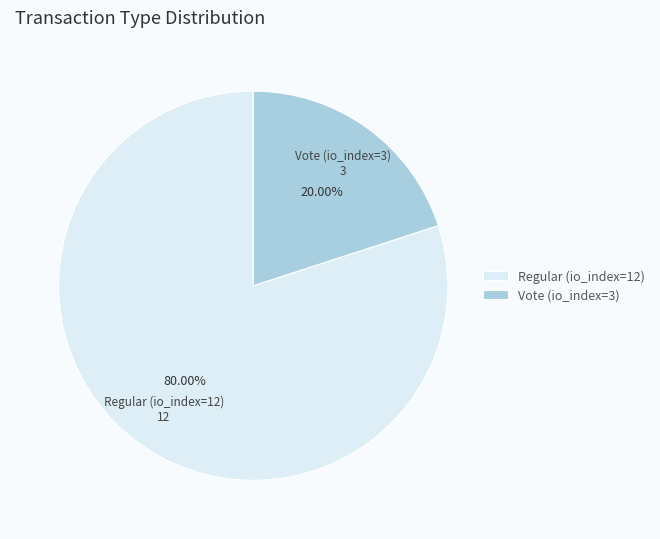

To the nearest percent, what is the difference between the Vote (io_index=3) and Regular (io_index=12) slice percentages?

60%